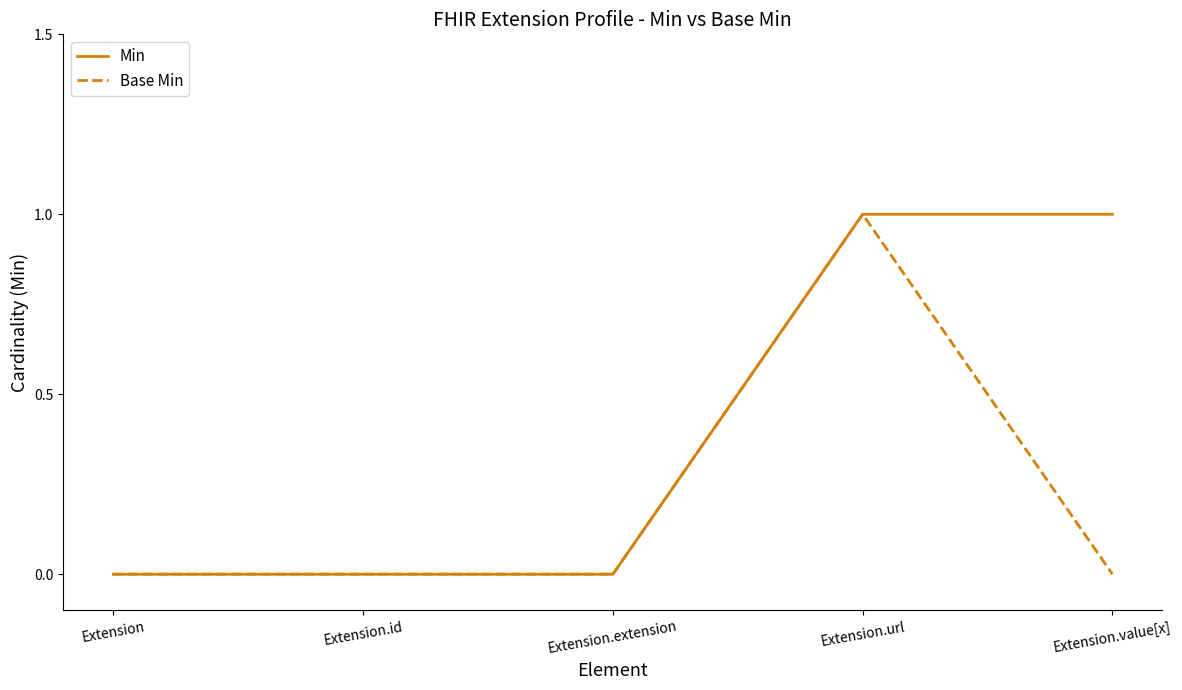

At which category is the sum across all series the highest?

Extension.url